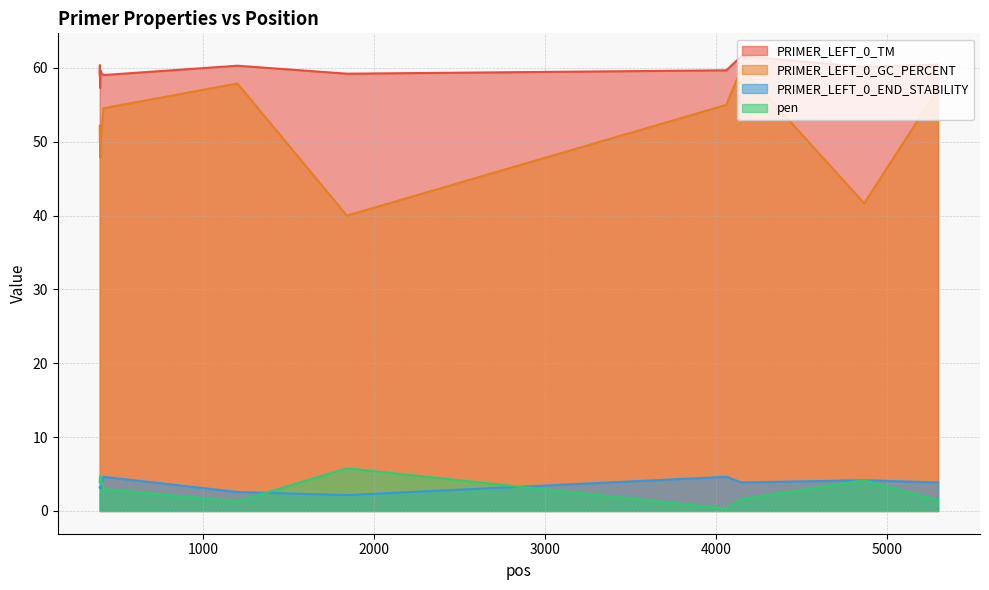

Between 400 and 399, which is larger?

400